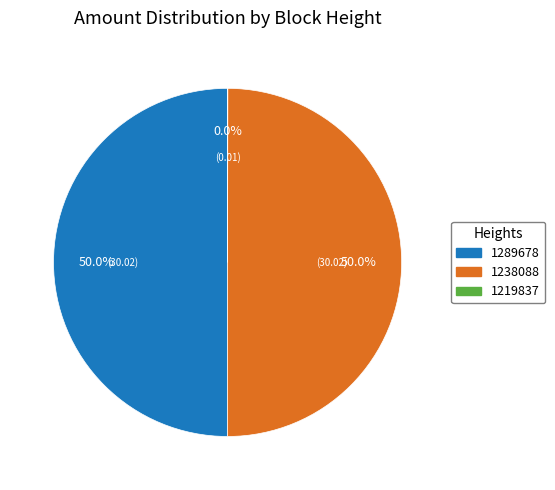

What percentage is NOT represented by 1289678?

50.0%